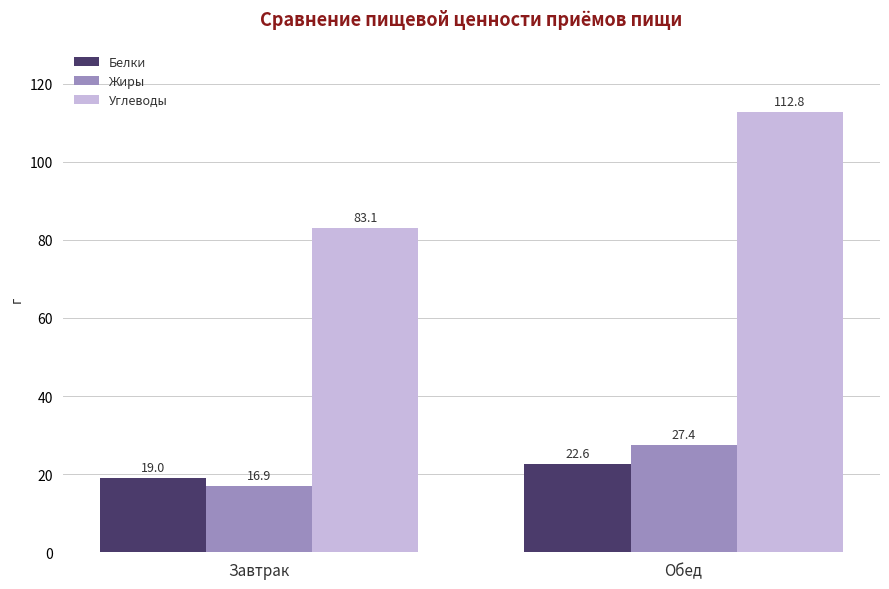

Is it true that Белки equals 6.2 at Завтрак?

False